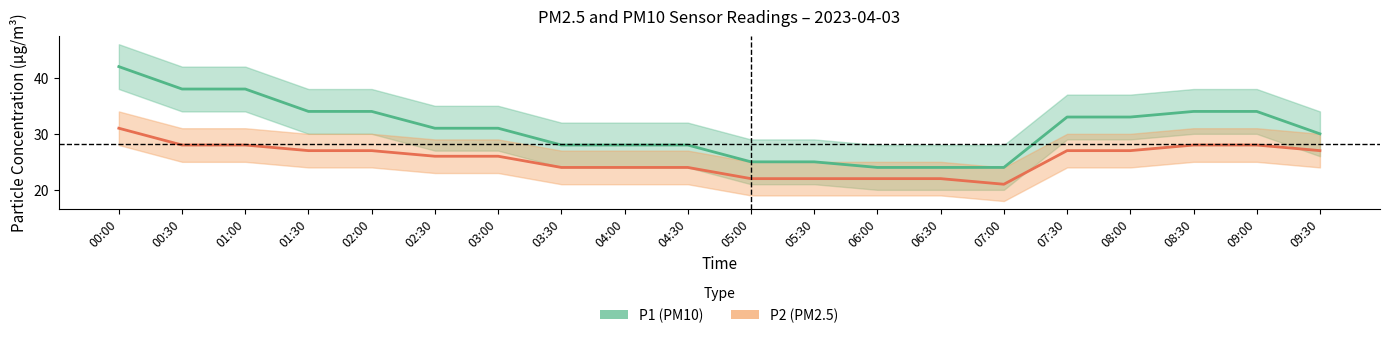

Is this an area chart (filled region under the line)?

No